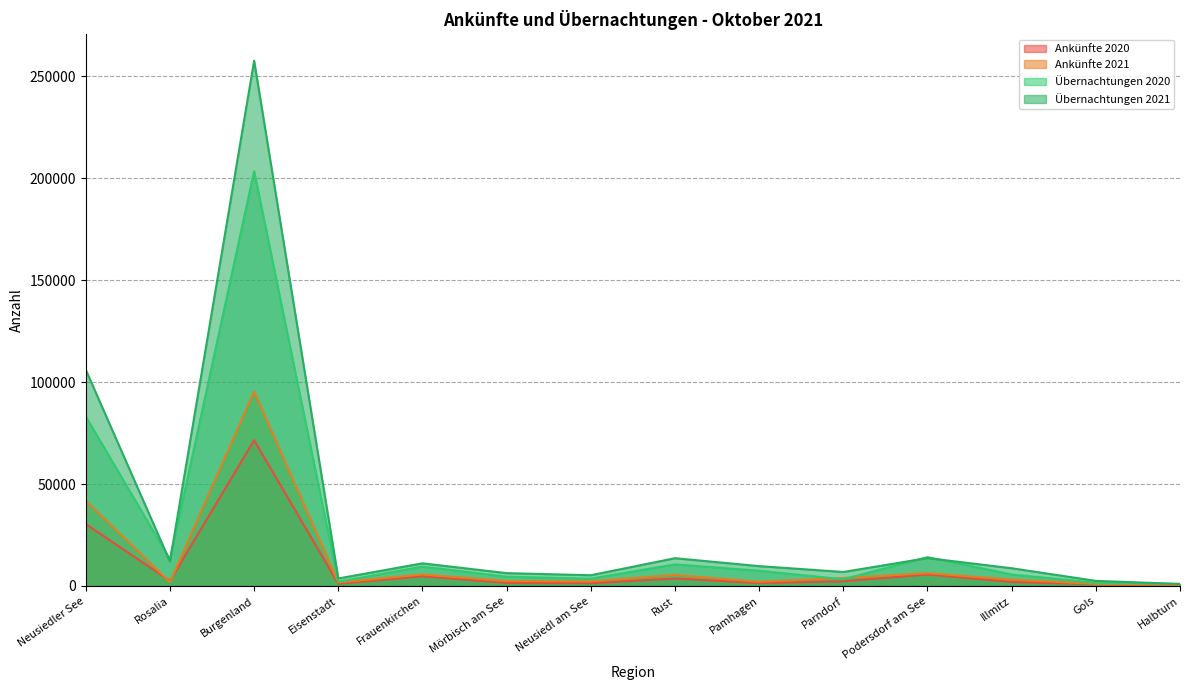

What position from the left is Halbturn?

14